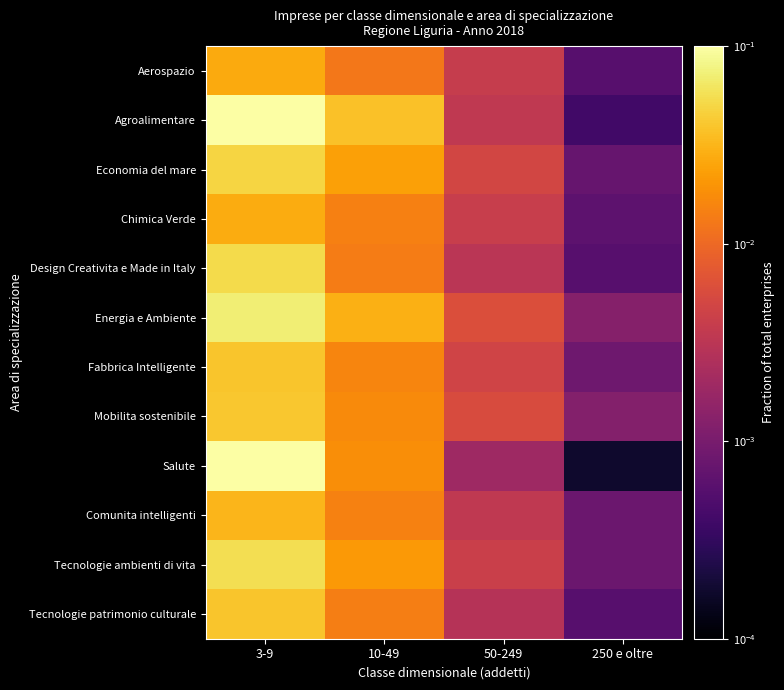

Which series has the largest range (max minus min)?

Agroalimentare